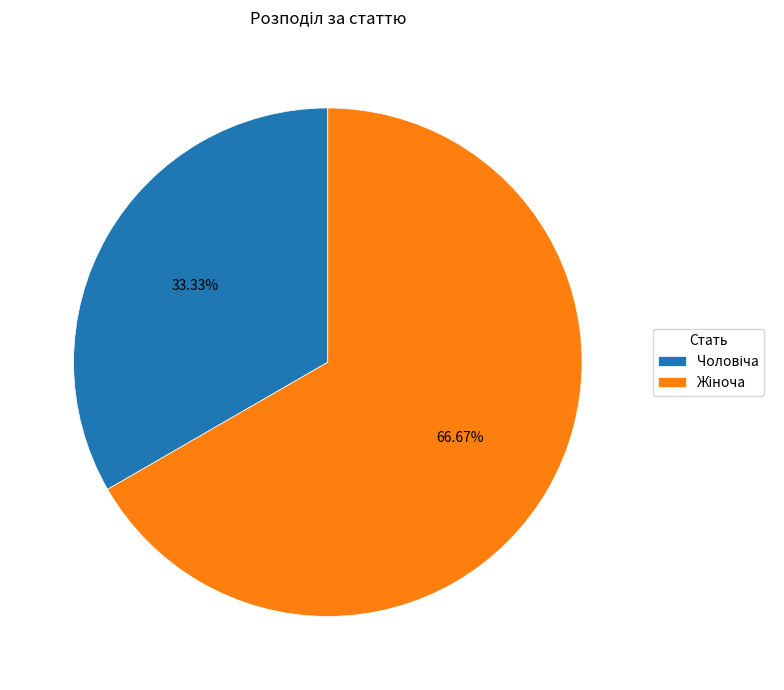

How many slices are in this pie chart?

2